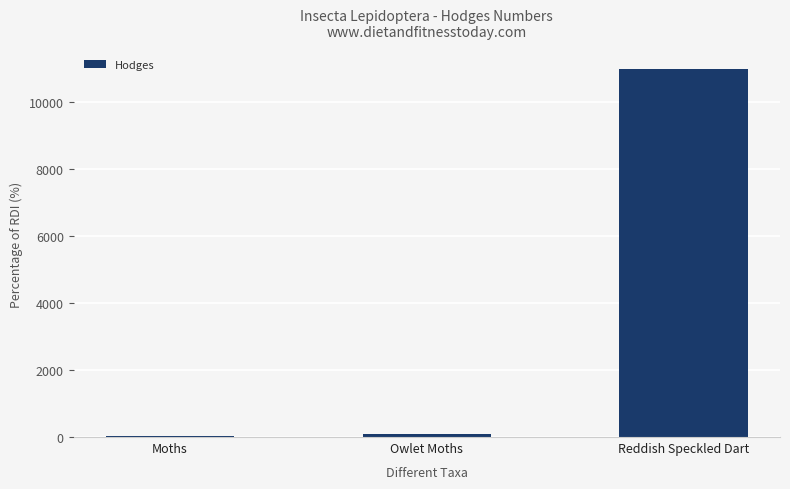

Reading left to right, what are all the values shown in this chart?

Moths=29.0	Owlet Moths=93.5	Reddish Speckled Dart=10994.0